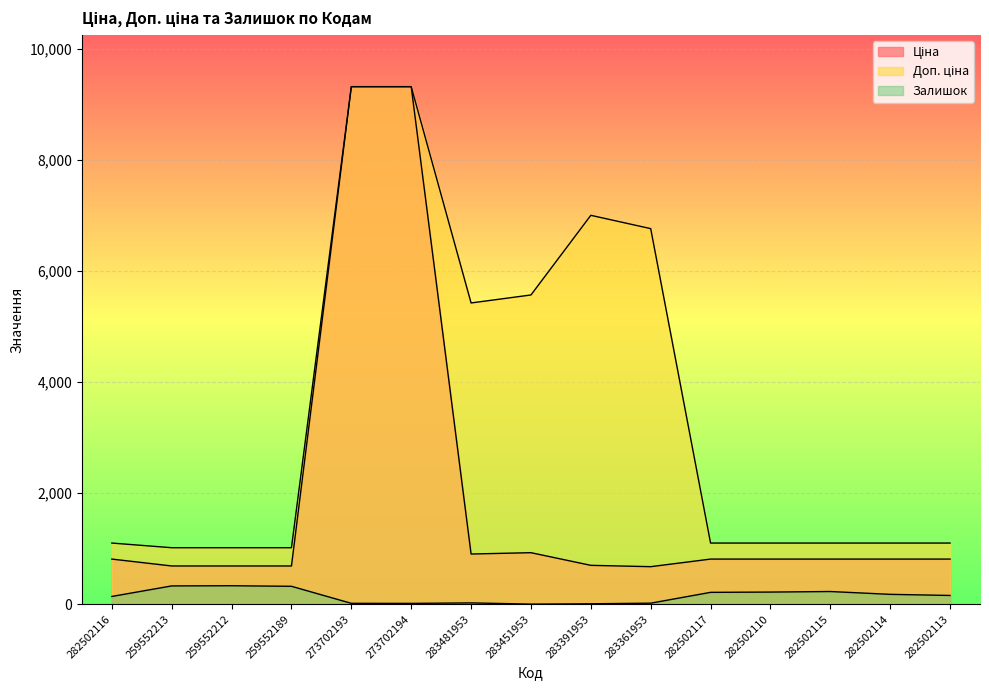

The Залишок series shows 16.0 at 273702193. True or false?

True